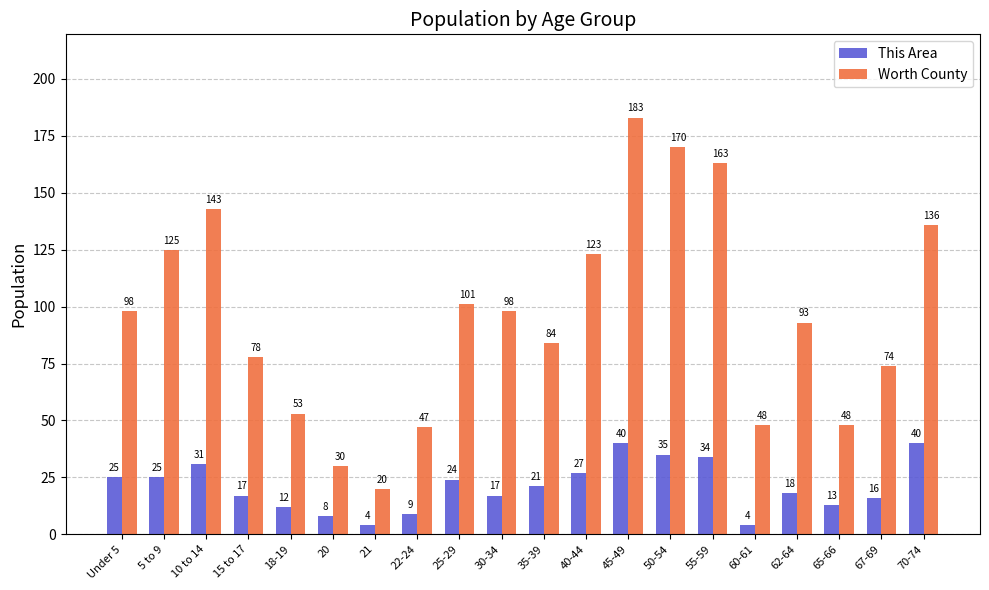

What is the sum of all This Area values?

420